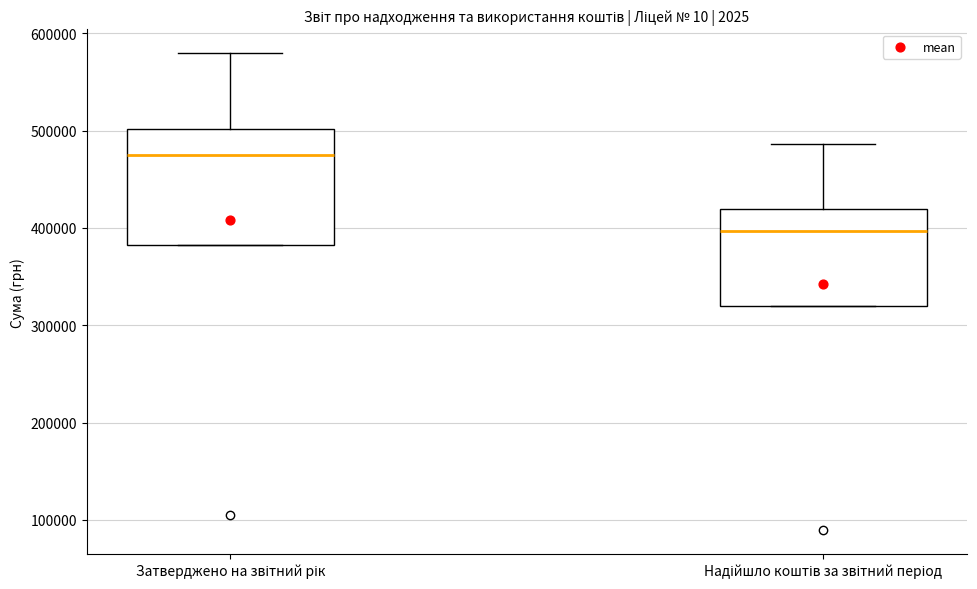

Where does the upper whisker of the box for Надійшло коштів за звітний період end on the y-axis? The values are not printed on the chart, so give them approximately, as read against the axis.

490000